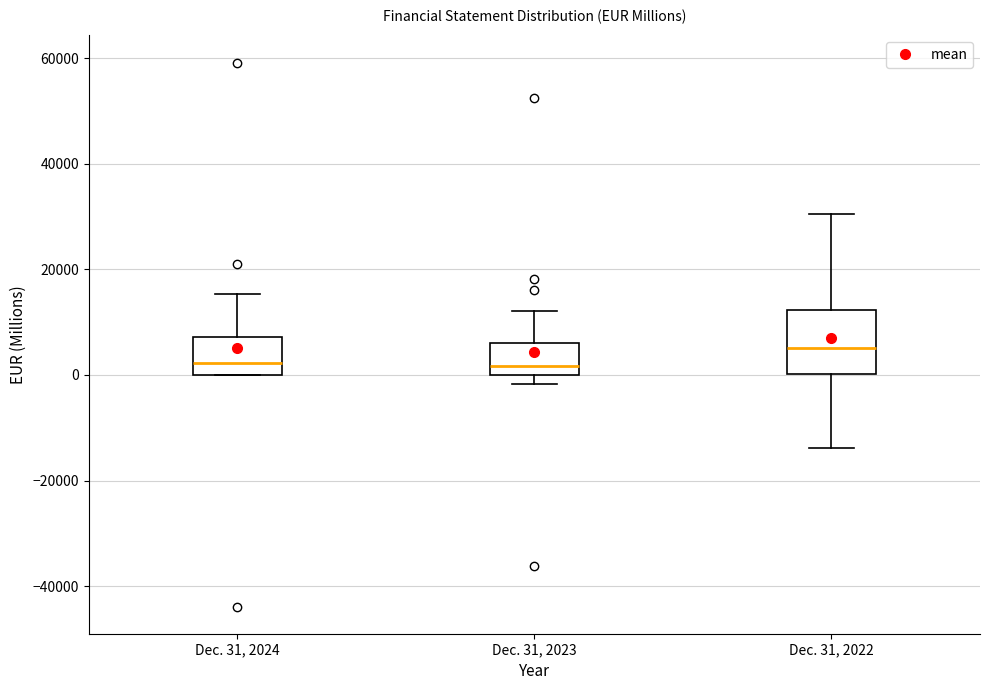

Reading left to right, read every box against the y-axis: the position of its median line, the range the box covers, and the ends of its whiskers. The values are not printed on the chart, so give them approximately, as read against the axis.

Dec. 31, 2024: median 2000, box 0 to 8000, whiskers 0 to 16000
Dec. 31, 2023: median 2000, box 0 to 6000, whiskers -2000 to 12000
Dec. 31, 2022: median 6000, box 0 to 12000, whiskers -14000 to 30000